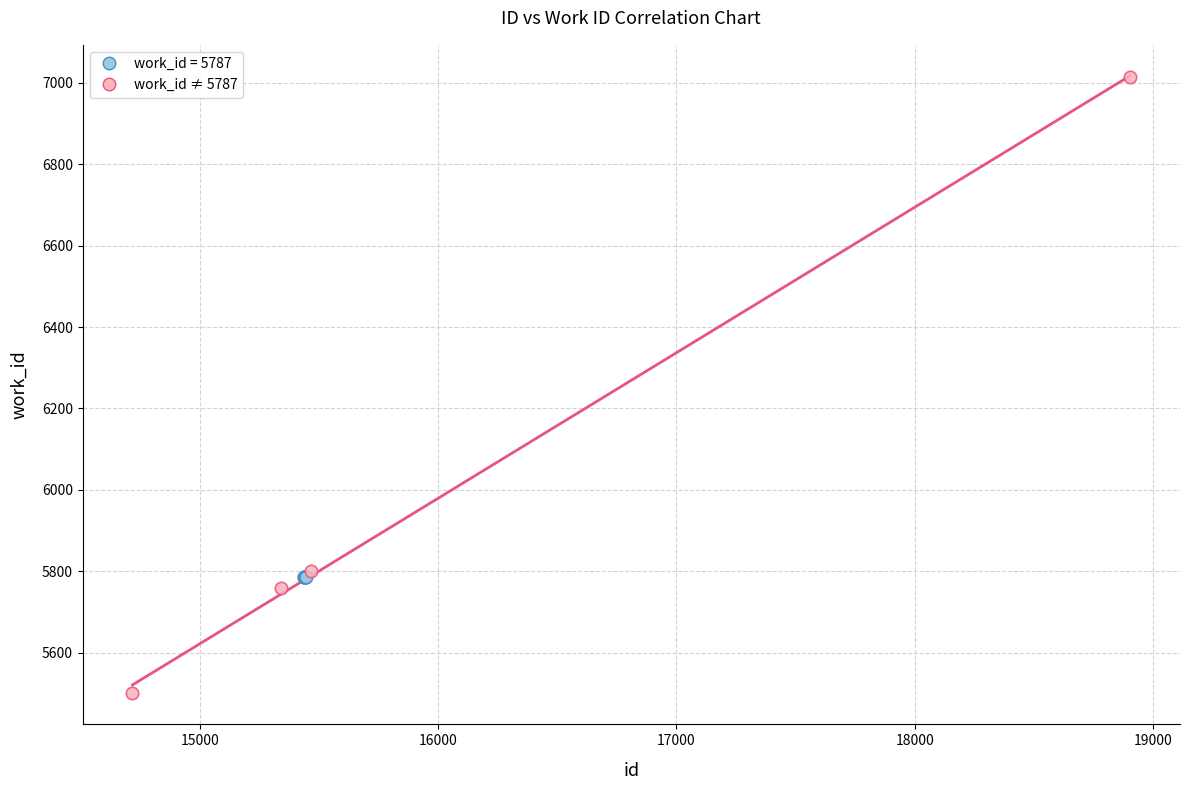

Which series contains the highest Y value?

work_id ≠ 5787